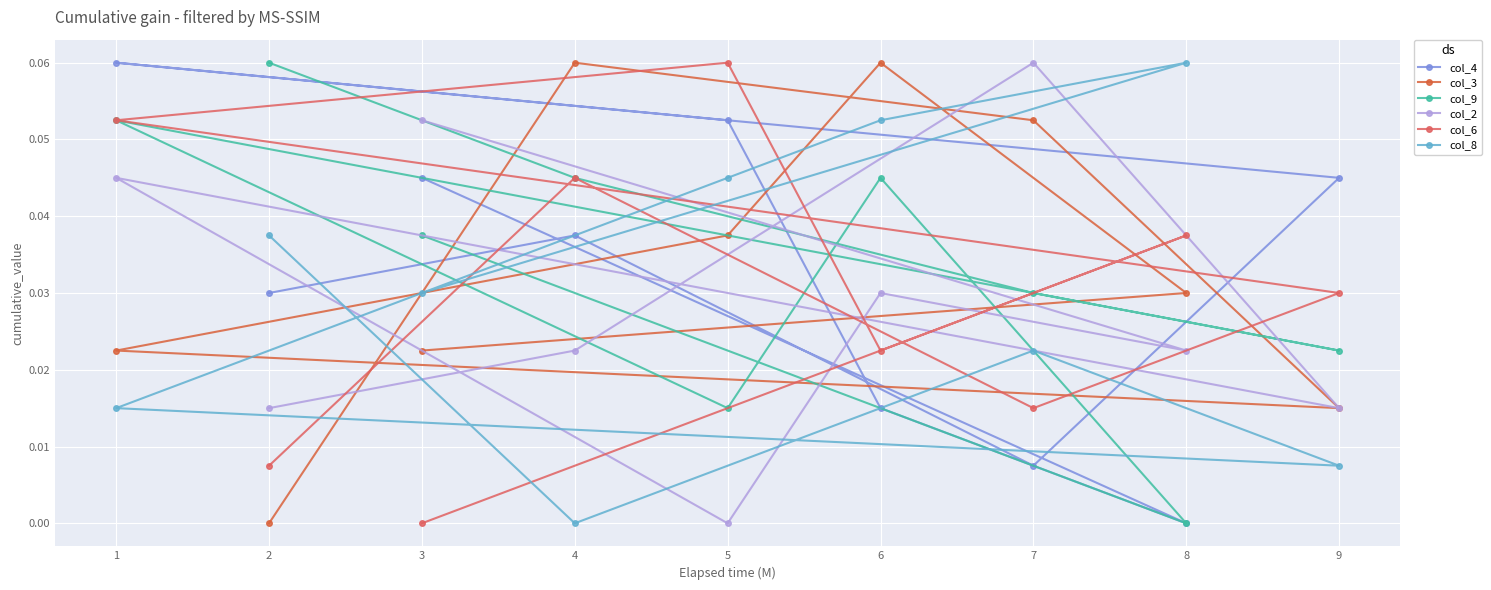

What is the sum of all col_6 values?

0.3